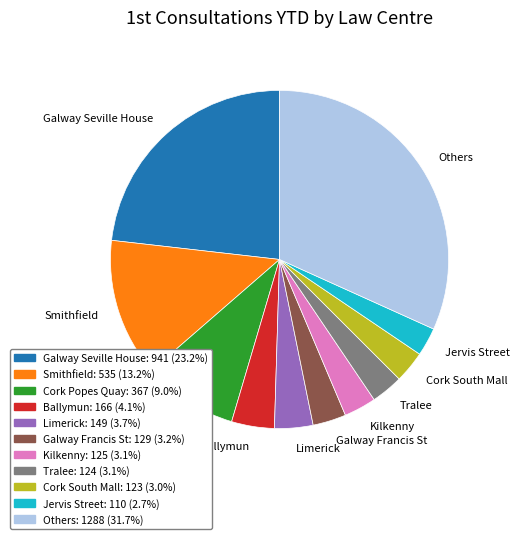

Is the sum of Kilkenny and Others greater than half?

No